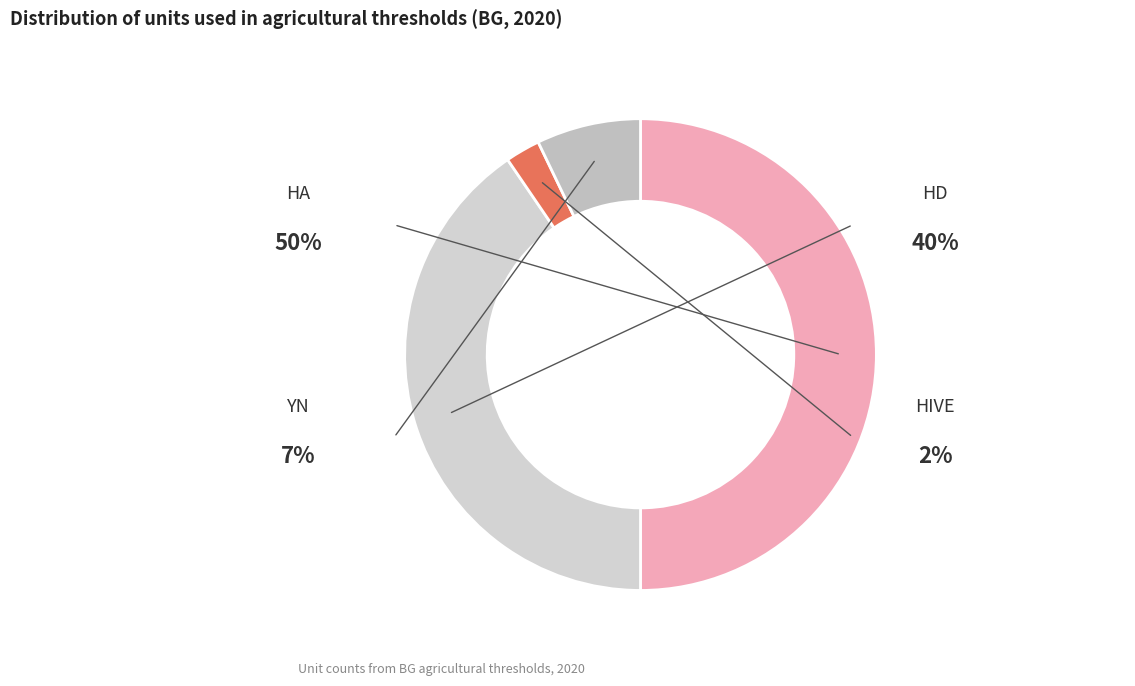

Is HA the majority of the pie?

No